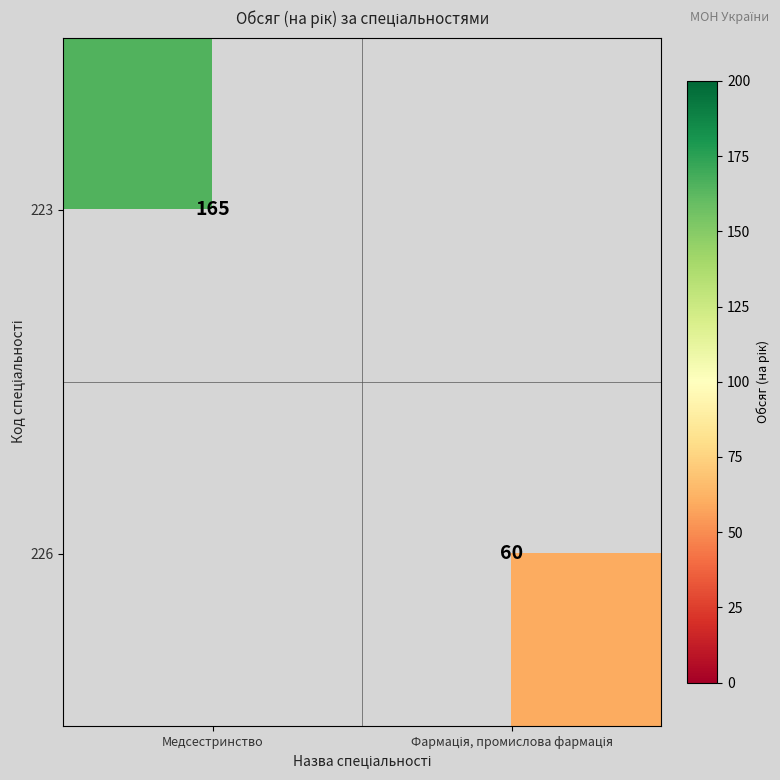

The 223 series shows 165 at Медсестринство. True or false?

True